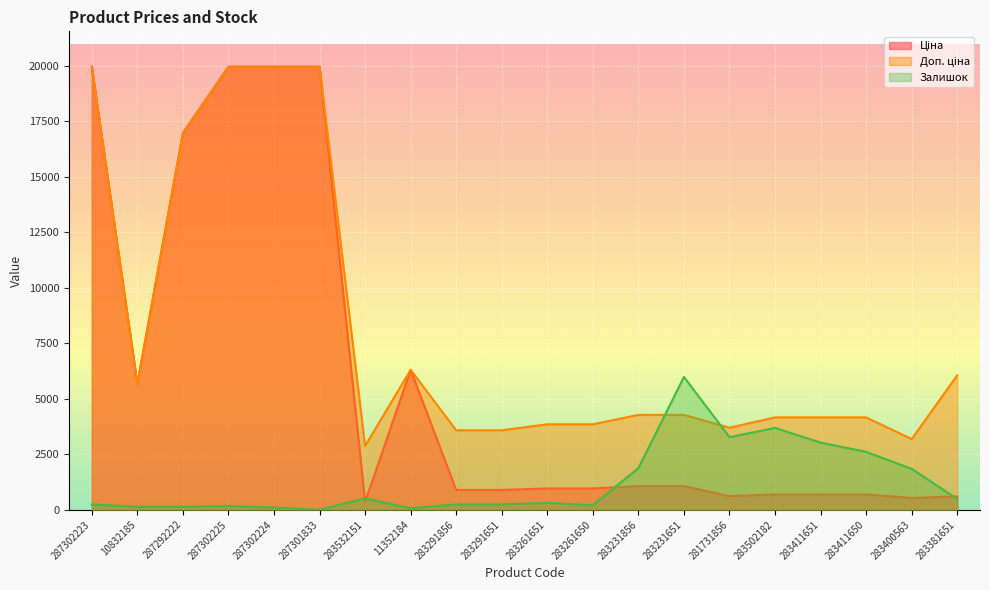

What position from the left is 287292222?

3